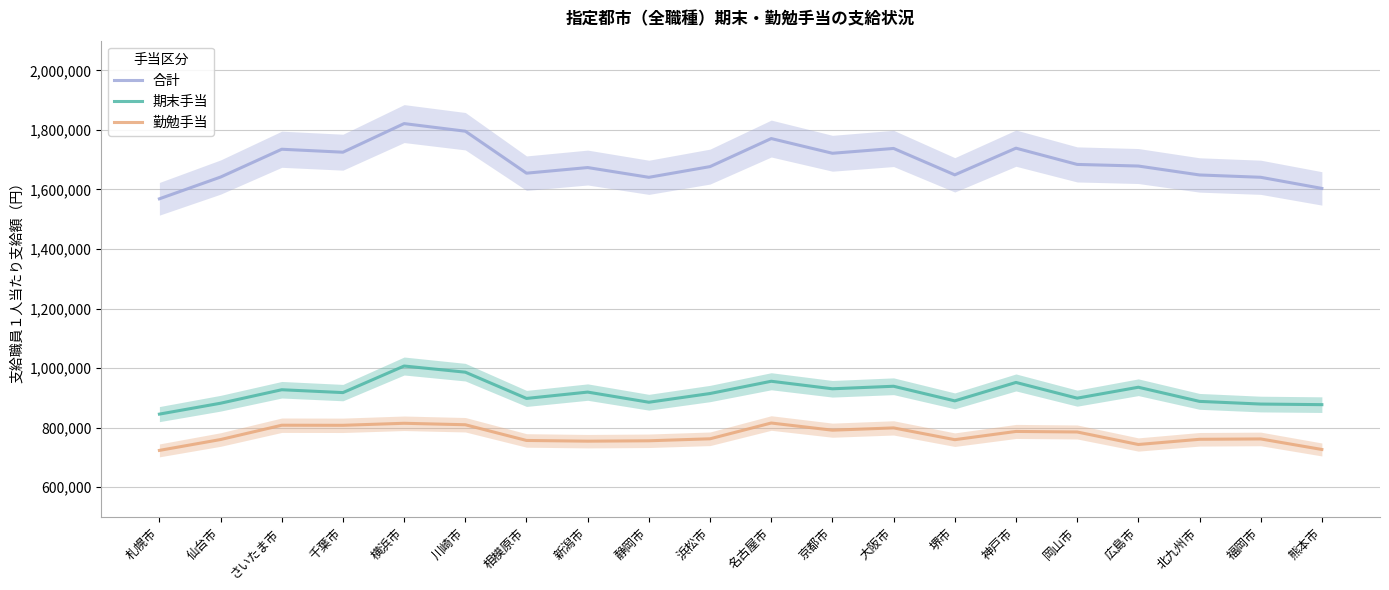

Reading left to right, extract all data points from this chart.

合計: 札幌市=1568700	仙台市=1641800	さいたま市=1735200	千葉市=1725300	横浜市=1821400	川崎市=1795800	相模原市=1654800	新潟市=1673700	静岡市=1640900	浜松市=1676900	名古屋市=1771100	京都市=1721700	大阪市=1737900	堺市=1649200	神戸市=1738800	岡山市=1684200	広島市=1678800	北九州市=1648800	福岡市=1641000	熊本市=1603600
期末手当: 札幌市=845300	仙台市=881900	さいたま市=927200	千葉市=917600	横浜市=1006900	川崎市=986200	相模原市=898000	新潟市=919300	静岡市=885200	浜松市=914500	名古屋市=955700	京都市=930400	大阪市=938900	堺市=889800	神戸市=951700	岡山市=898900	広島市=935600	北九州市=888100	福岡市=879100	熊本市=877100
勤勉手当: 札幌市=723400	仙台市=759900	さいたま市=808000	千葉市=807700	横浜市=814500	川崎市=809600	相模原市=756800	新潟市=754400	静岡市=755700	浜松市=762400	名古屋市=815400	京都市=791300	大阪市=799000	堺市=759400	神戸市=787100	岡山市=785300	広島市=743200	北九州市=760700	福岡市=761900	熊本市=726500